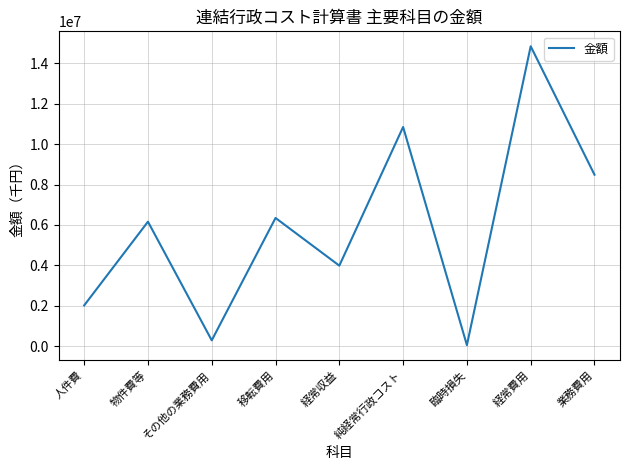

Which has a higher value, その他の業務費用 or 純経常行政コスト?

純経常行政コスト